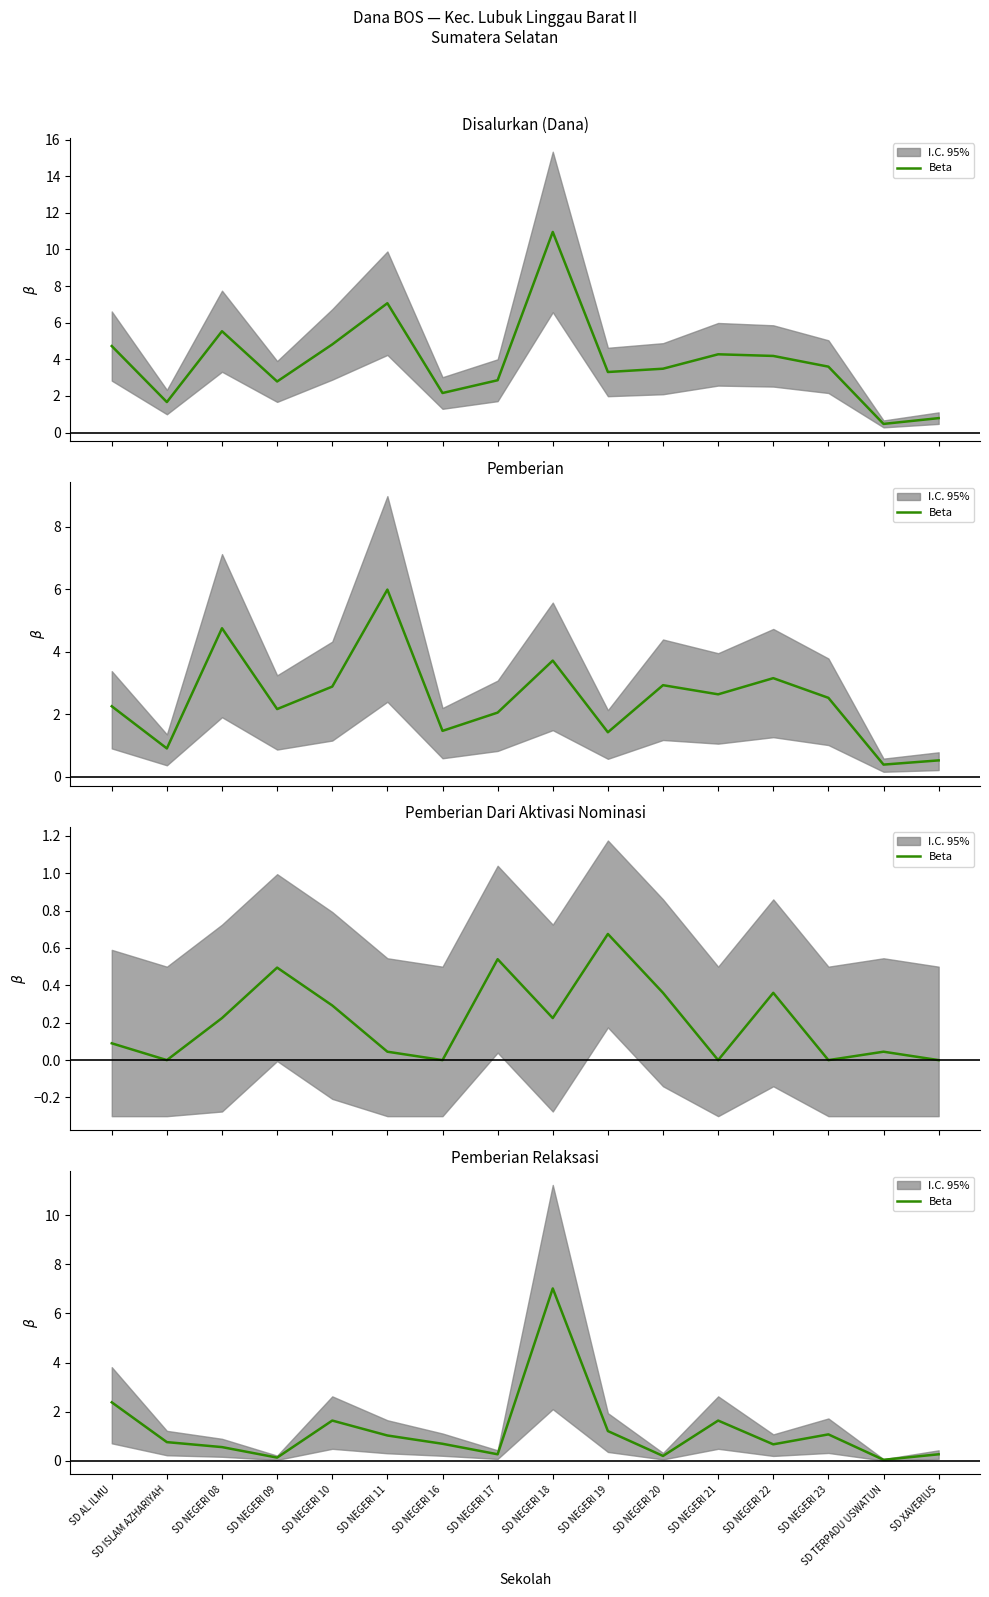

Where is the first local maximum?

SD NEGERI 10